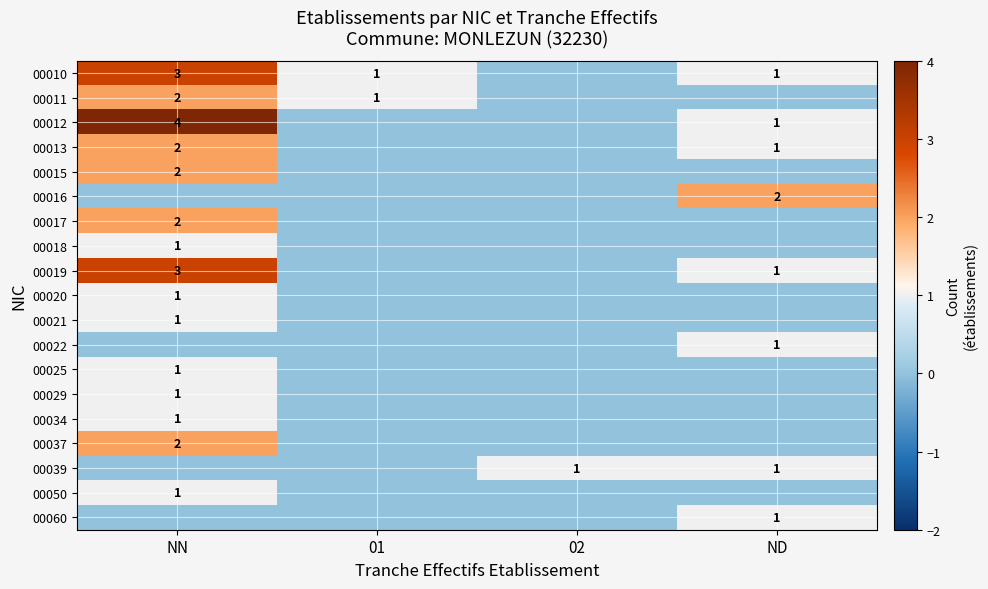

Is the value of 00021 at 01 greater than the value of 00013 at NN?

No